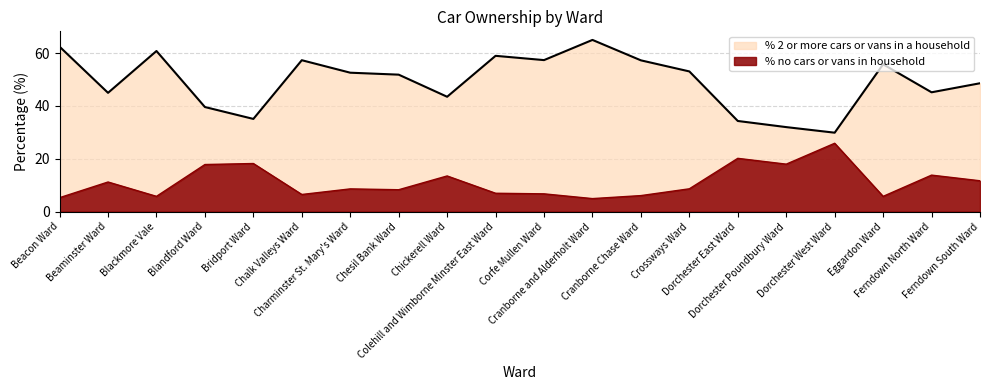

What is the smallest value displayed?

4.9